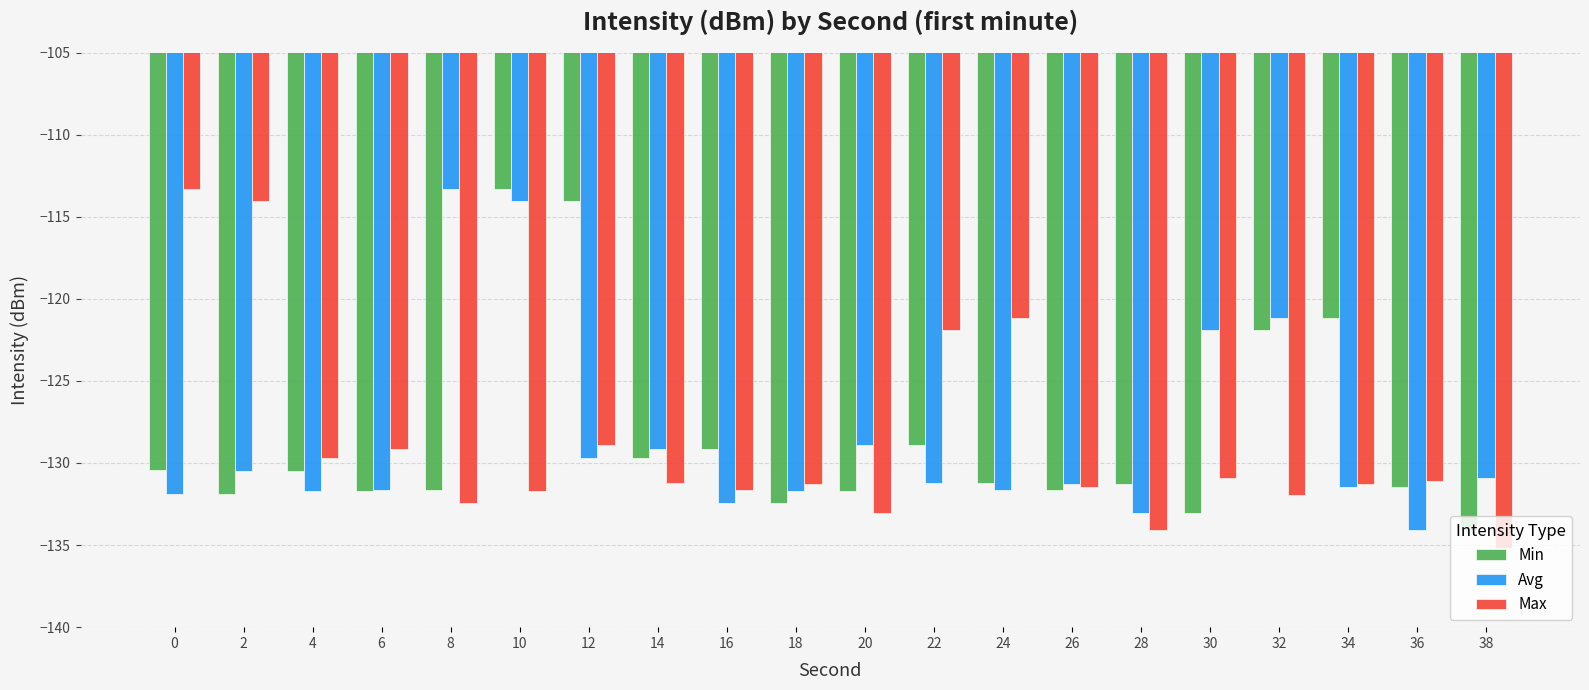

The value of Max at 36 is -131.1. True or false?

True